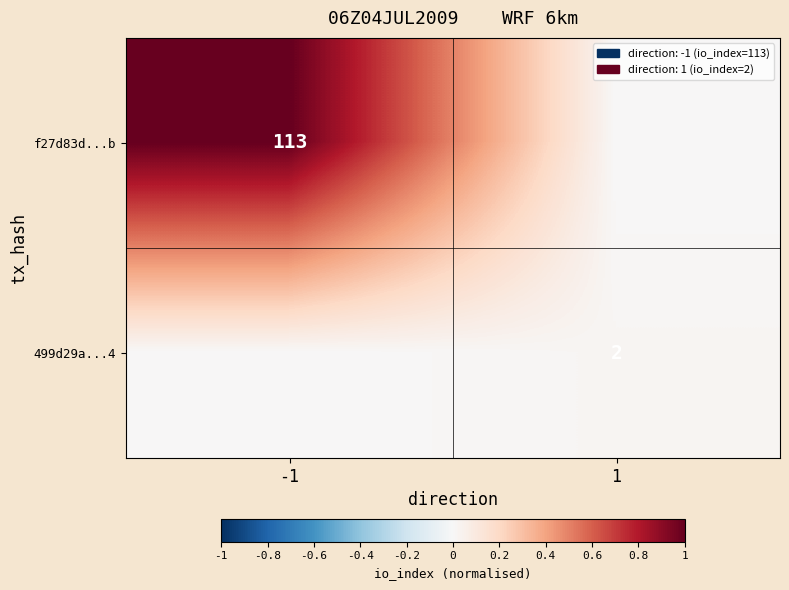

Is it true that 499d29a...4 equals 2 at 1?

True